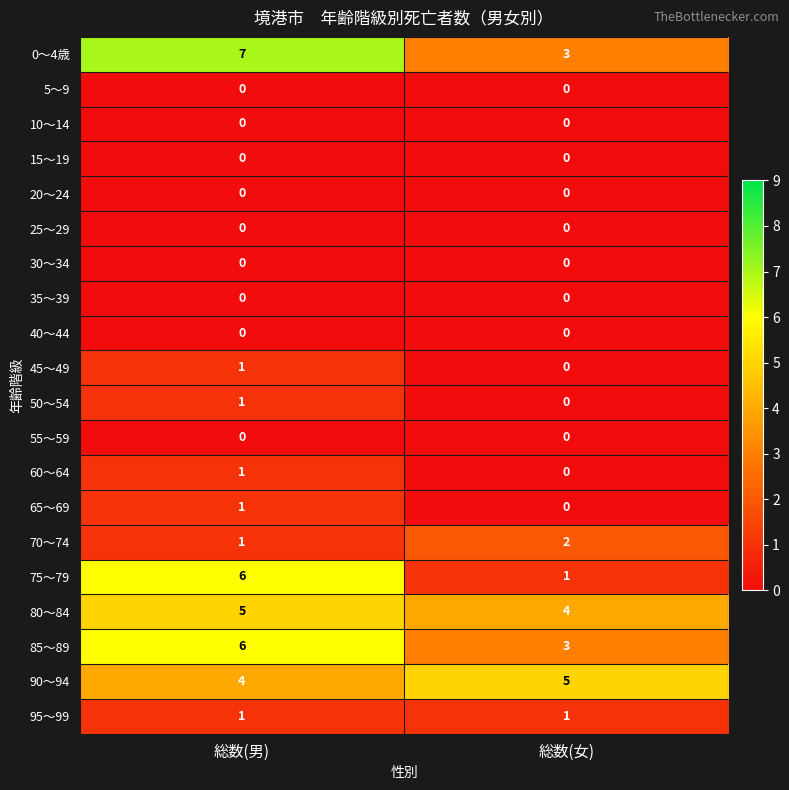

Is it true that 35～39 equals 0 at 総数(男)?

True